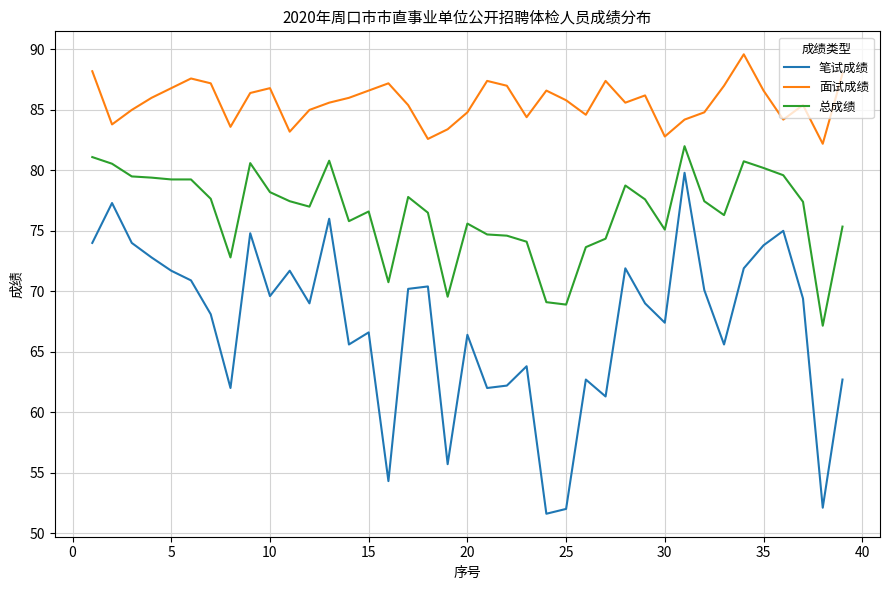

Which series has the largest range (max minus min)?

笔试成绩